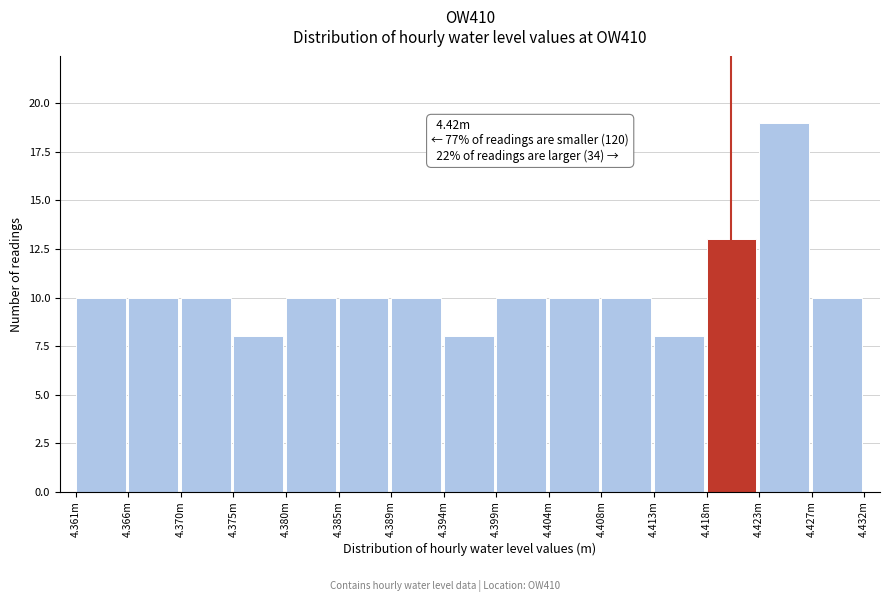

Reading left to right, extract all data points from this chart.

10	10	10	8	10	10	10	8	10	10	10	8	13	19	10